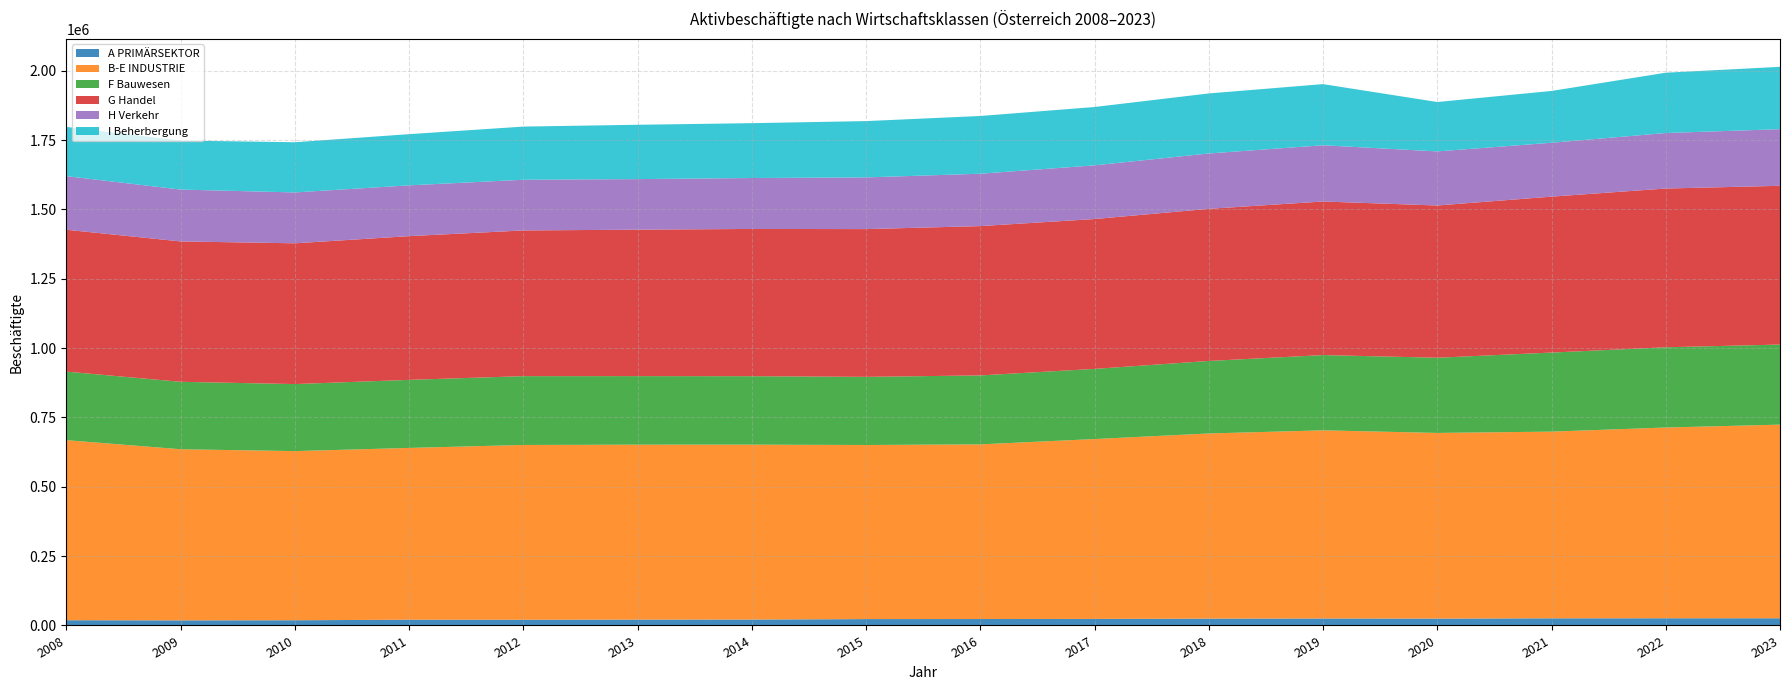

Reading left to right, extract all data points from this chart.

A PRIMÄRSEKTOR: 2008=18897	2009=18357	2010=18796	2011=20712	2012=20577	2013=21018	2014=21337	2015=22995	2016=23212	2017=23607	2018=24609	2019=25127	2020=24804	2021=25749	2022=25981	2023=26015
B-E INDUSTRIE: 2008=649095	2009=616922	2010=609753	2011=619306	2012=630158	2013=630737	2014=630479	2015=627640	2016=629629	2017=648428	2018=667538	2019=678295	2020=669264	2021=673039	2022=687632	2023=697965
F Bauwesen: 2008=247112	2009=243099	2010=241668	2011=245370	2012=248066	2013=247120	2014=246799	2015=245561	2016=248584	2017=252906	2018=261418	2019=271330	2020=271077	2021=284994	2022=289259	2023=288652
G Handel: 2008=511435	2009=506085	2010=507511	2011=518182	2012=525227	2013=528007	2014=530825	2015=532721	2016=538297	2017=540267	2018=548412	2019=553652	2020=548822	2021=562139	2022=572304	2023=572328
H Verkehr: 2008=193230	2009=186920	2010=183355	2011=183046	2012=182793	2013=182217	2014=183594	2015=186379	2016=188805	2017=193590	2018=199571	2019=202733	2020=194995	2021=194275	2022=200072	2023=204188
I Beherbergung: 2008=177461	2009=176787	2010=180964	2011=184550	2012=191606	2013=195894	2014=197731	2015=202943	2016=208144	2017=210263	2018=216406	2019=220420	2020=178025	2021=186717	2022=217472	2023=224711